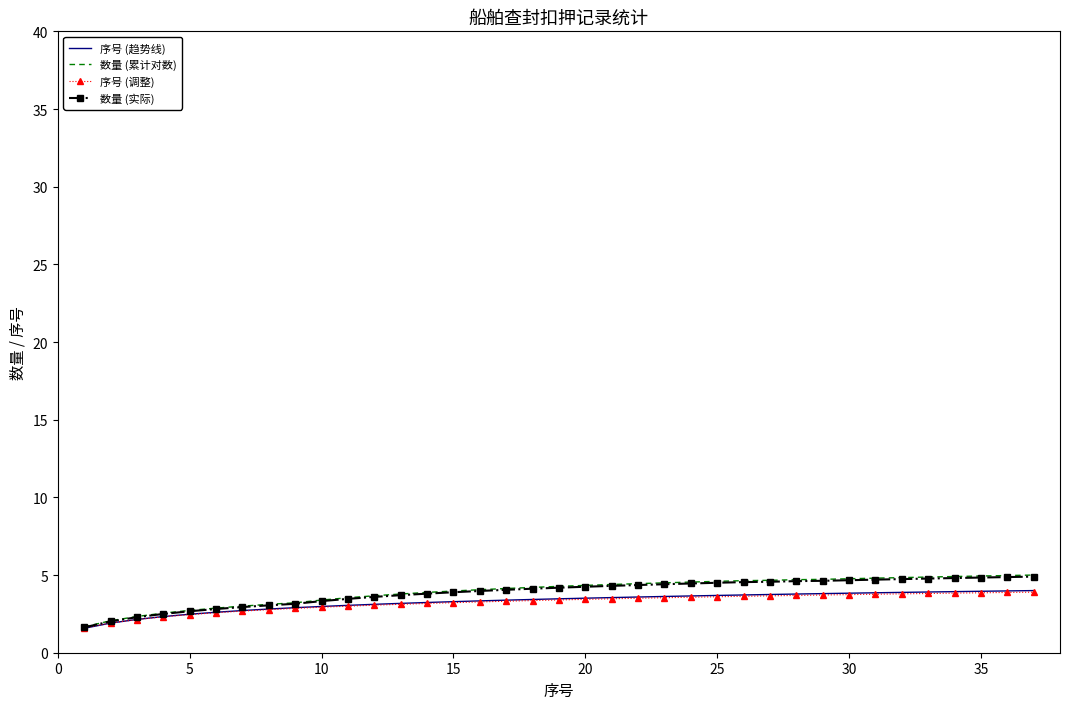

Which series has the widest spread of values?

数量 (累计对数)